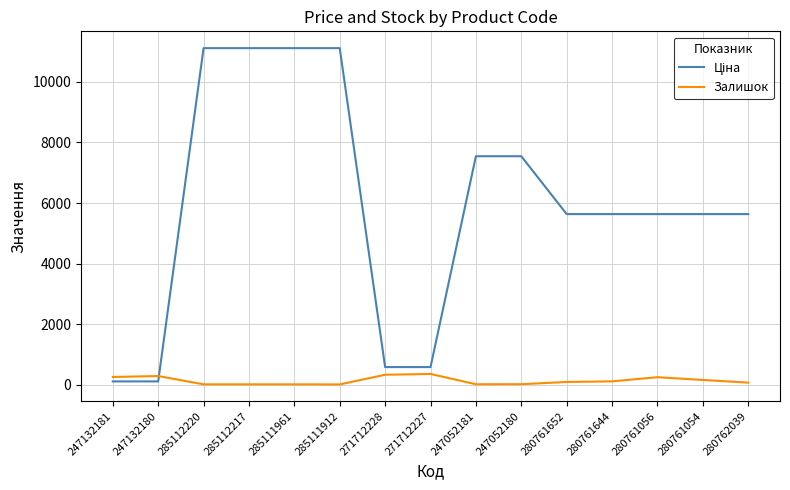

The Залишок series shows 16.0 at 285111961. True or false?

True